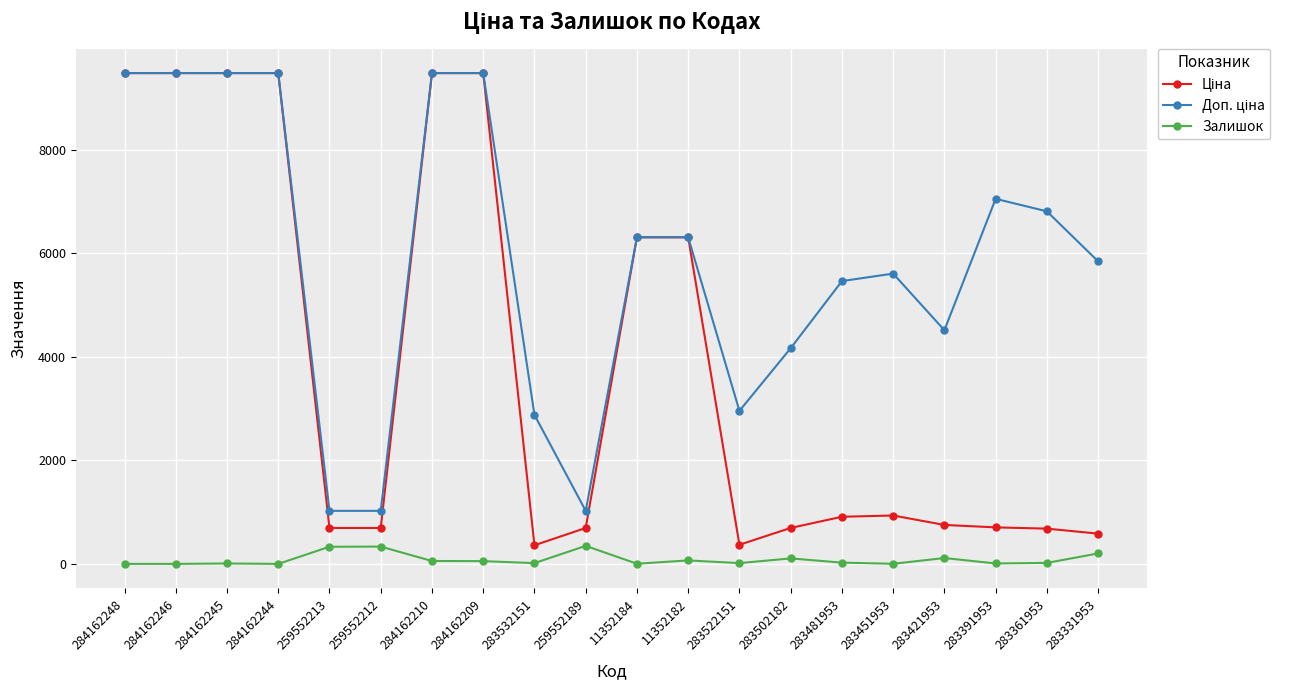

What is the total value across all series at 259552213?

2049.3